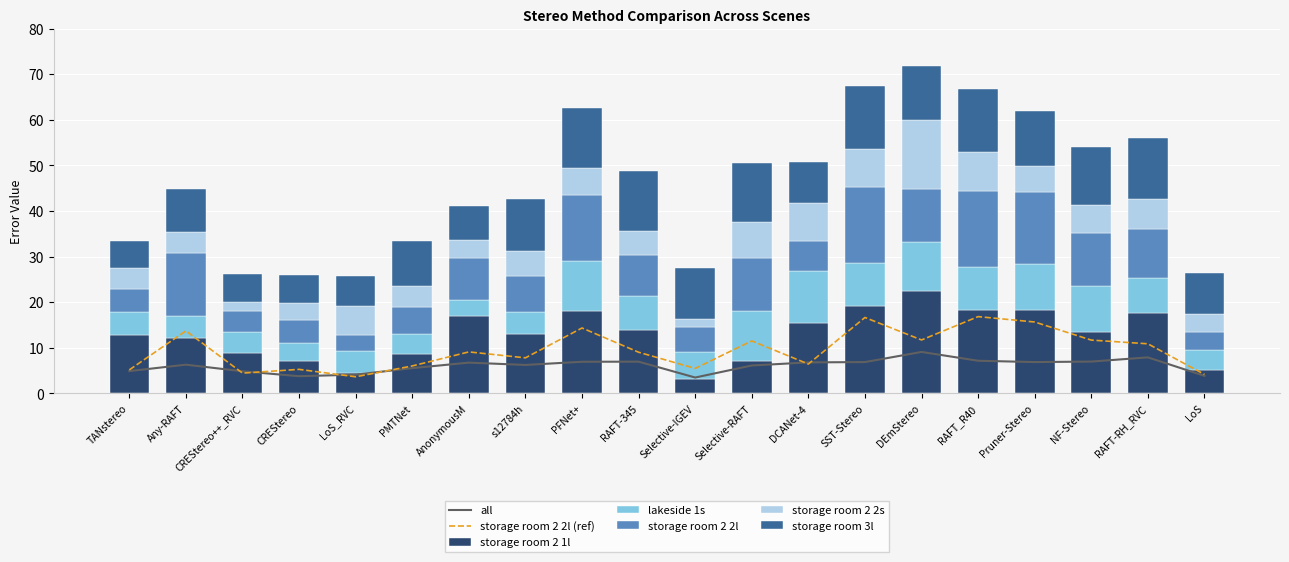

Between LoS and RAFT-345, which is larger?

RAFT-345